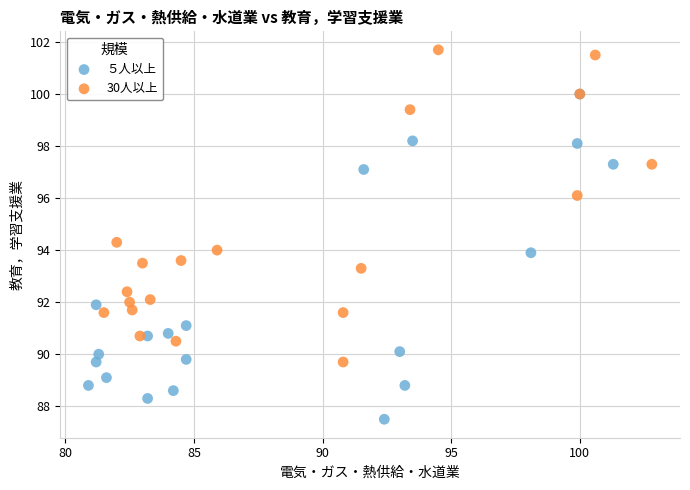

Which series reaches the minimum Y coordinate?

５人以上